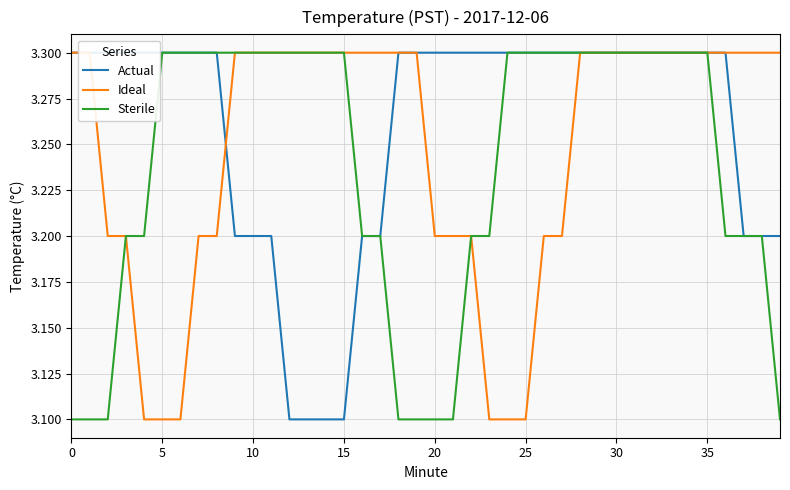

What is the lowest value of the Actual series?

3.1